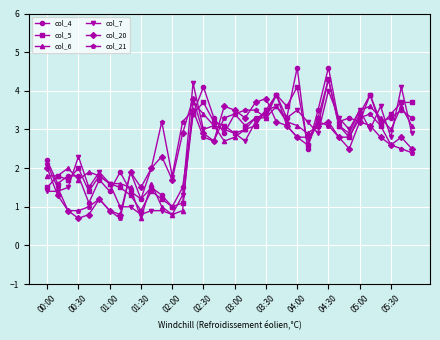

What is the maximum value for col_6?

4.3